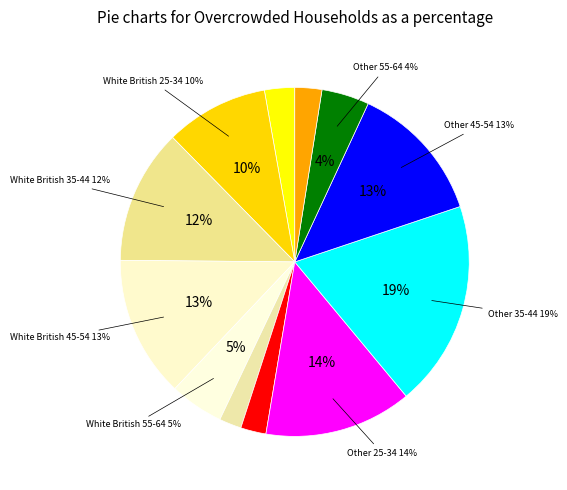

How many segments does this pie chart have?

12